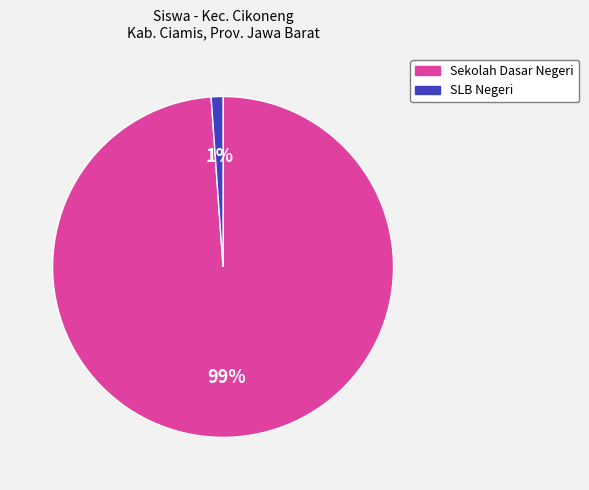

To the nearest percent, what is the difference between the largest and smallest slice percentages?

98%